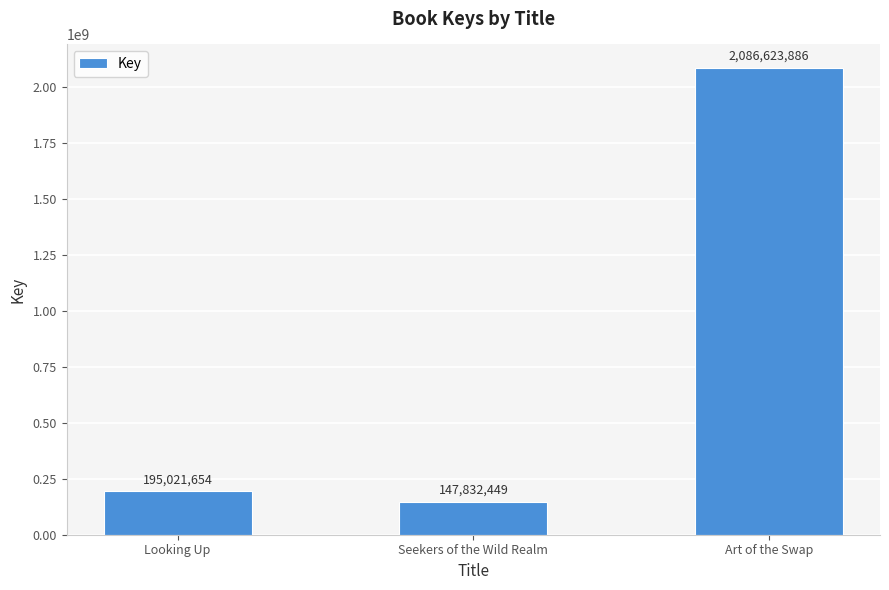

What value does the data have at Art of the Swap?

2086623886